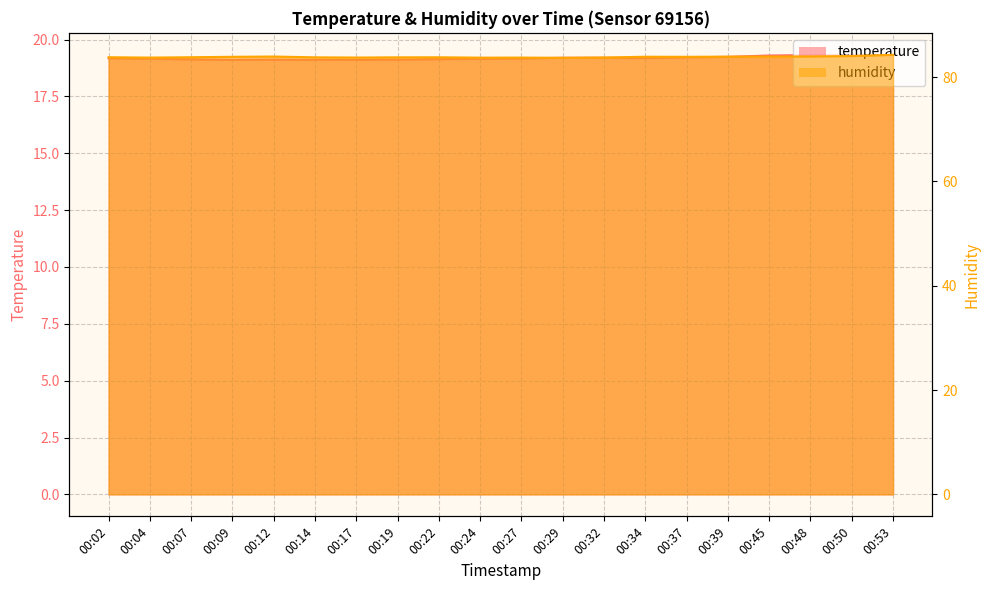

Between 00:32 and 00:50, which series saw the biggest shift?

humidity line